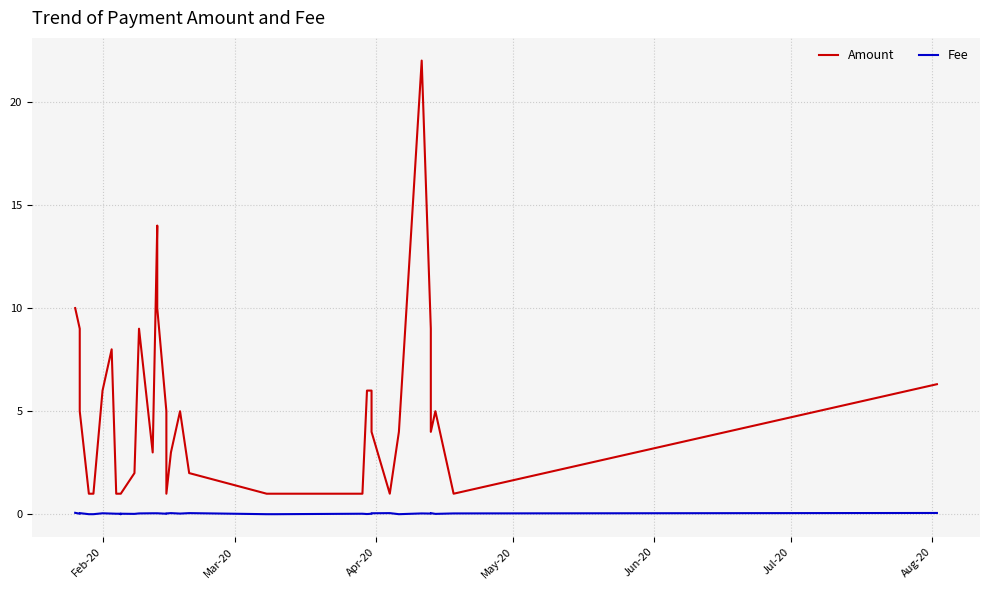

What are all the series names shown in the legend?

Amount, Fee